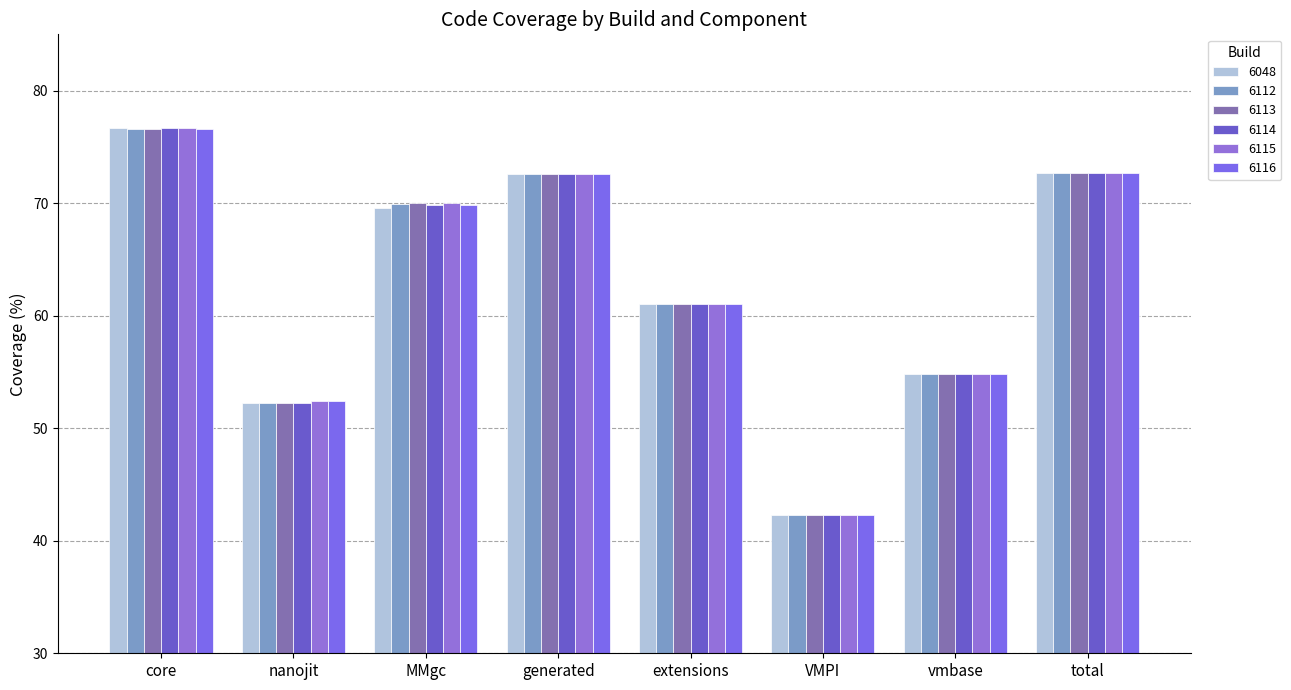

Which category has the lowest value in the 6115 series?

VMPI